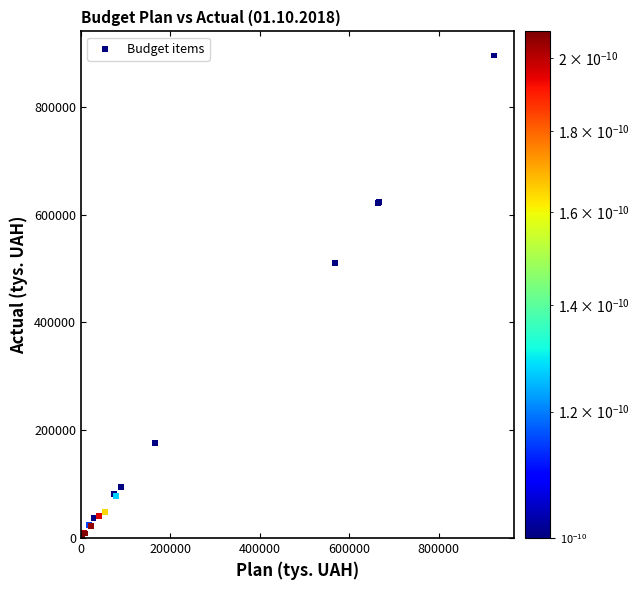

What Y value in the scatter plot is closest to 447677?

509722.8